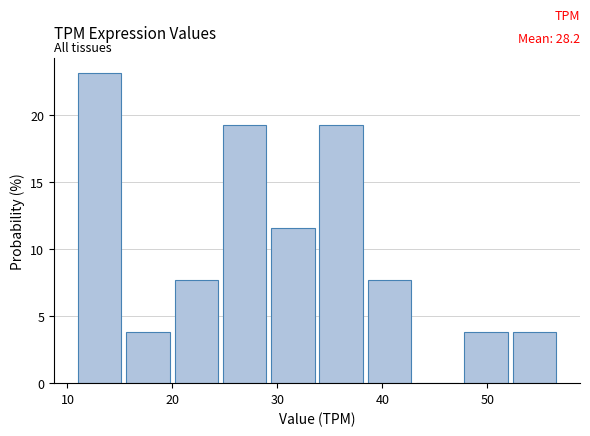

Which range on the x-axis has the tallest bar?

11.0 to 15.6